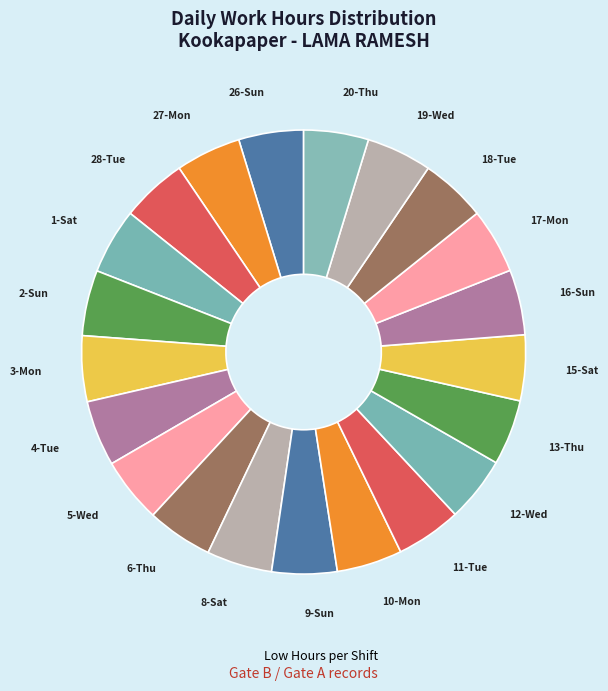

Count the number of slices in the pie.

21